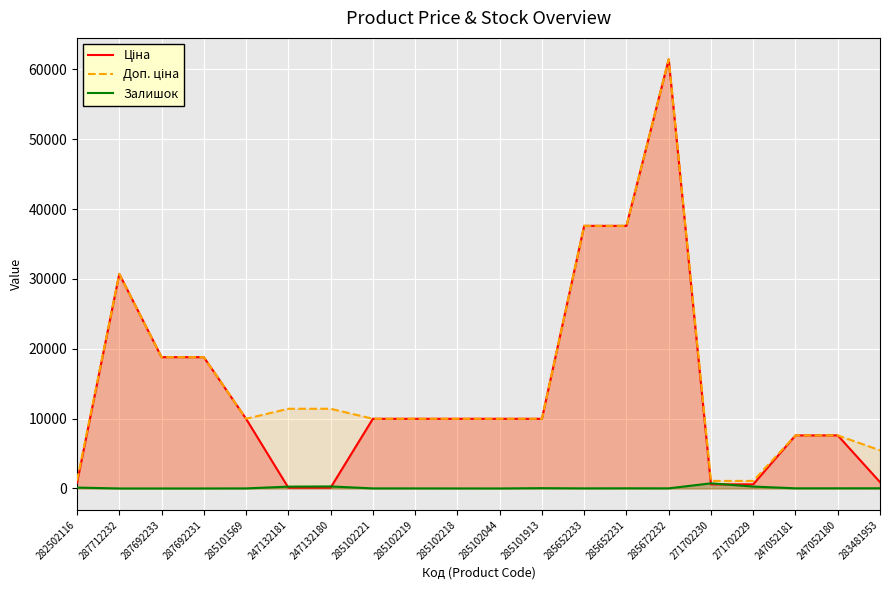

Which series changed the most between 285102218 and 285102044?

Залишок